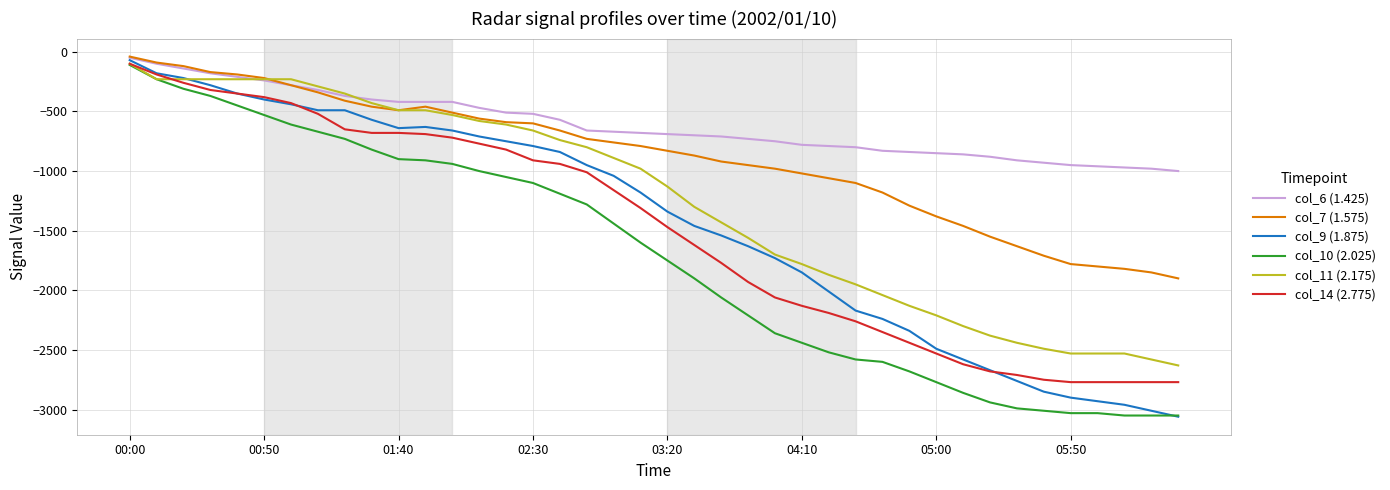

Which series has the largest total across all categories?

col_6 (1.425)